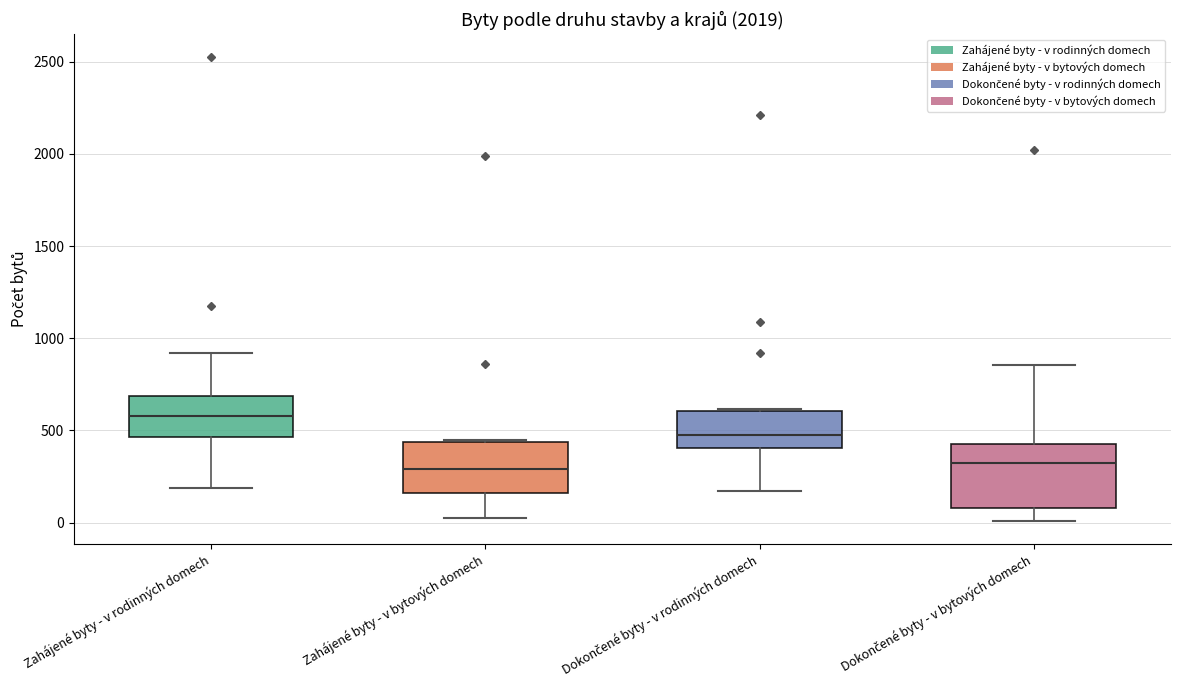

Reading left to right, transcribe this box plot: for each box, give where its median line is, the range the box spans, and where its two whiskers end, as read against the y-axis. The values are not printed on the chart, so give them approximately, as read against the axis.

Zahájené byty - v rodinných domech: median 600, box 450 to 700, whiskers 200 to 900
Zahájené byty - v bytových domech: median 300, box 150 to 450, whiskers 0 to 450
Dokončené byty - v rodinných domech: median 500, box 400 to 600, whiskers 150 to 600
Dokončené byty - v bytových domech: median 300, box 100 to 450, whiskers 0 to 850